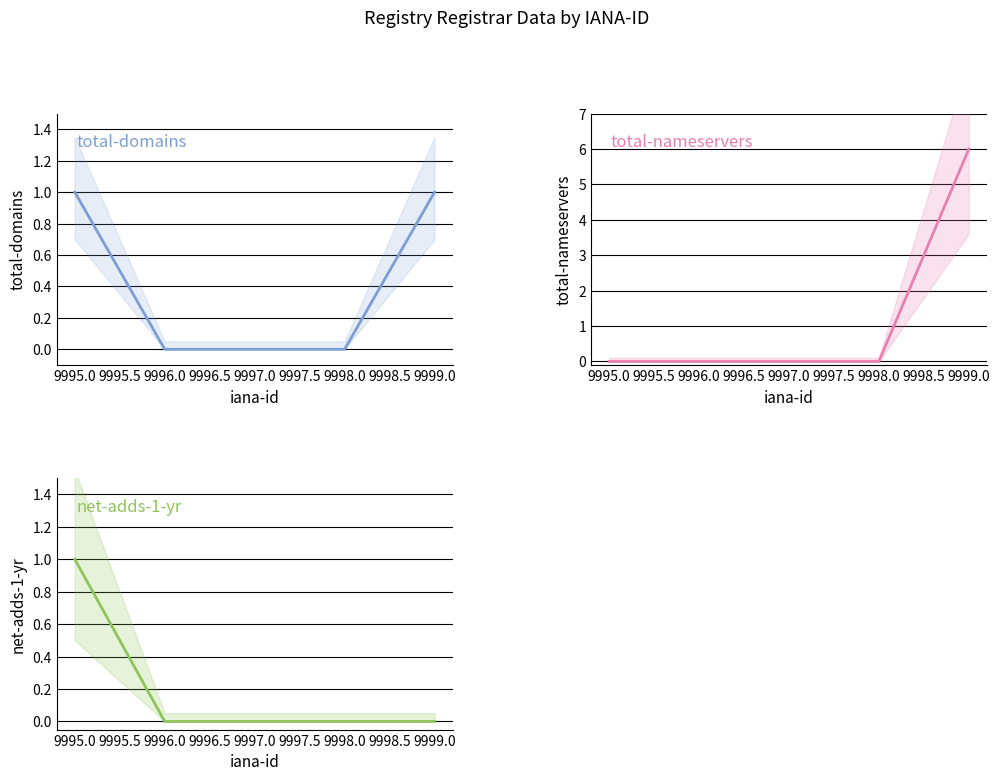

At how many categories does at least one series exceed 4?

1